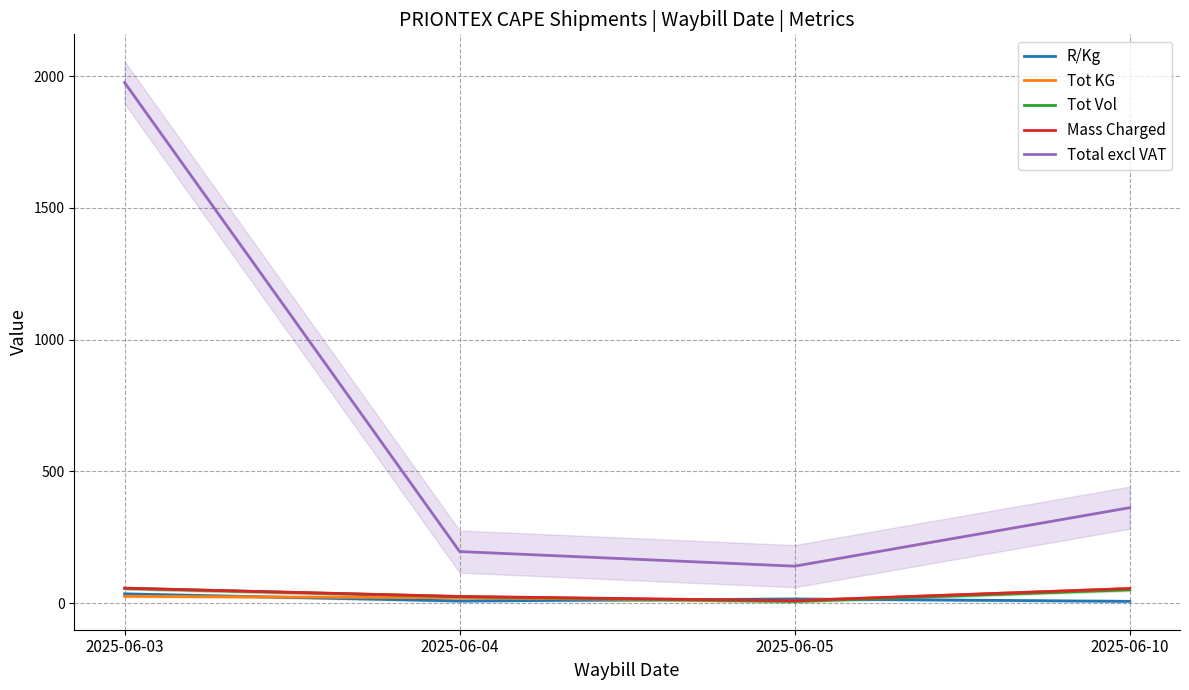

Rank the series at 2025-06-10 from highest to lowest value.

Total excl VAT, Tot KG, Mass Charged, Tot Vol, R/Kg